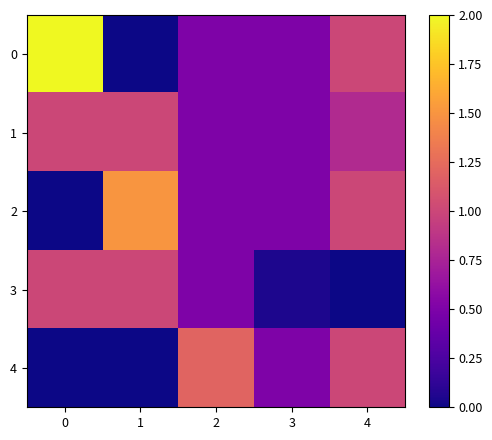

Reading left to right, extract all data points from this chart.

0: 0=2.0	1=0.0	2=0.5	3=0.5	4=1.0
1: 0=1.0	1=1.0	2=0.5	3=0.5	4=0.8
2: 0=0.0	1=1.5	2=0.5	3=0.5	4=1.0
3: 0=1.0	1=1.0	2=0.5	3=0.1	4=0.0
4: 0=0.0	1=0.0	2=1.2	3=0.5	4=1.0